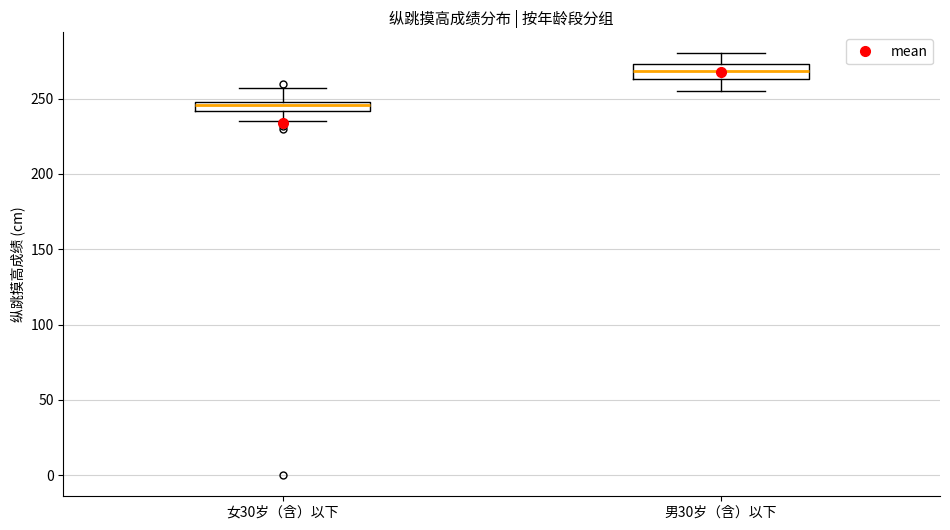

Which box's median line is the lowest?

女30岁（含）以下